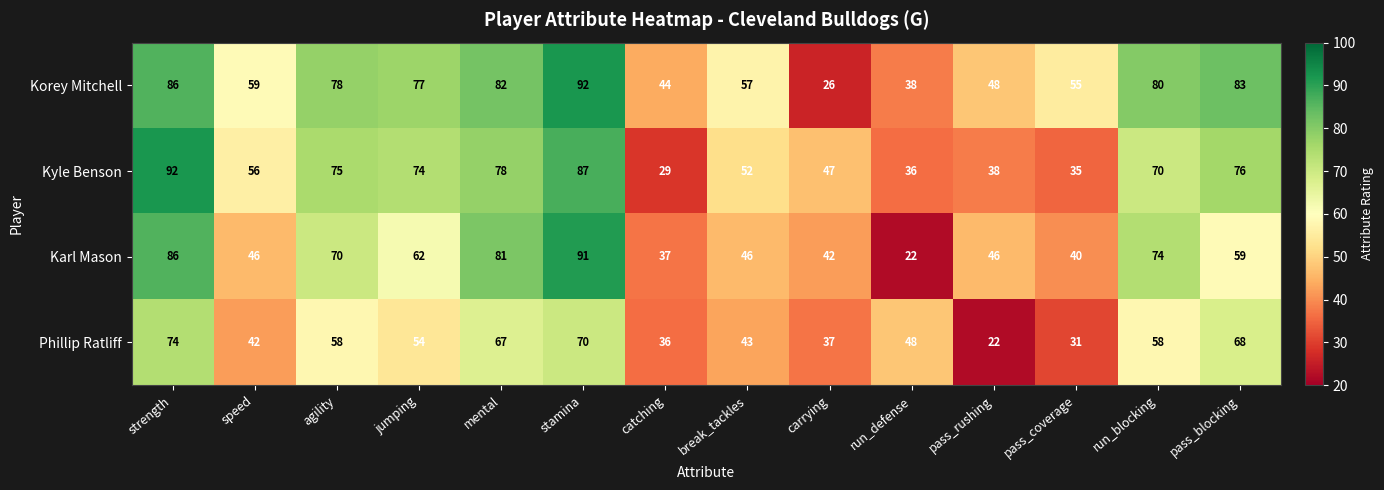

Which category has the lowest value in the Korey Mitchell series?

carrying